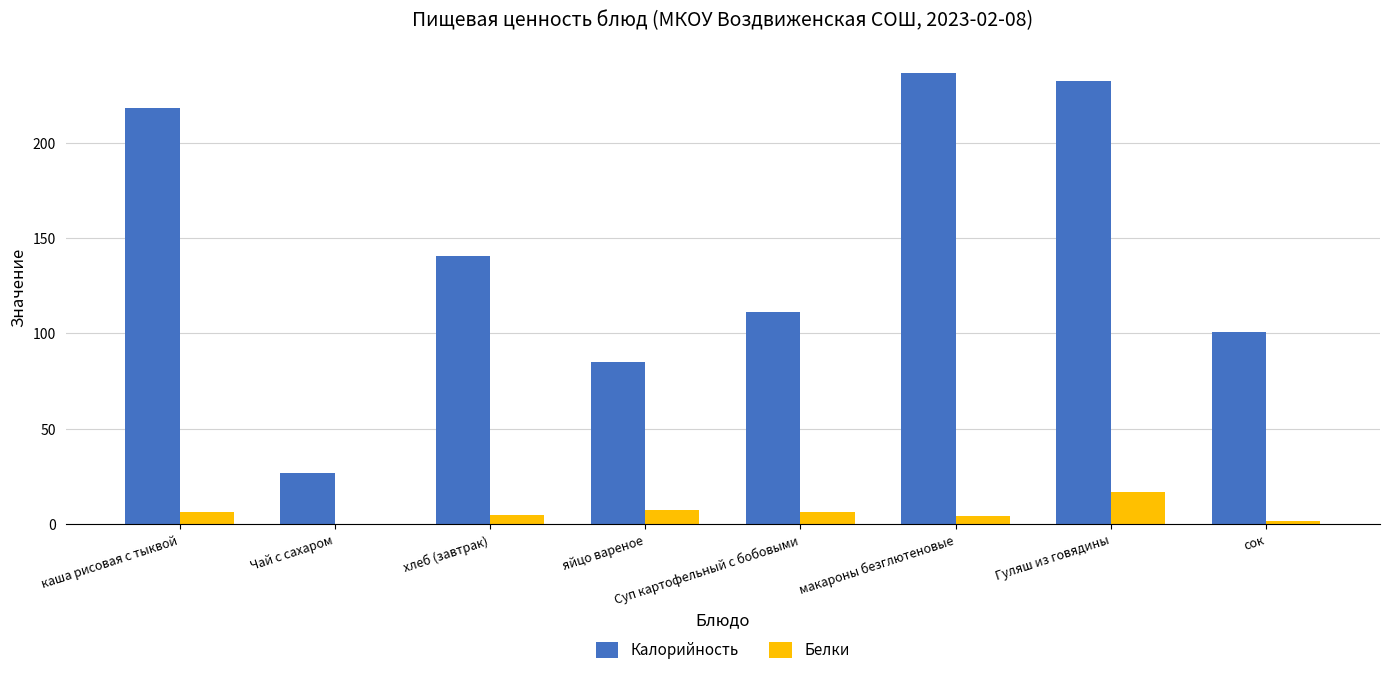

The value of Калорийность at Гуляш из говядины is 309.1. True or false?

False